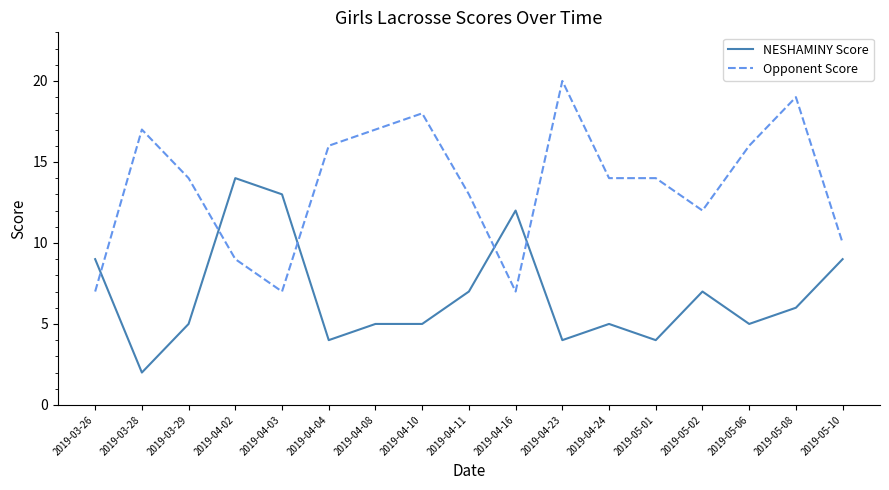

Rank the series at 2019-03-28 from highest to lowest value.

Opponent Score, NESHAMINY Score